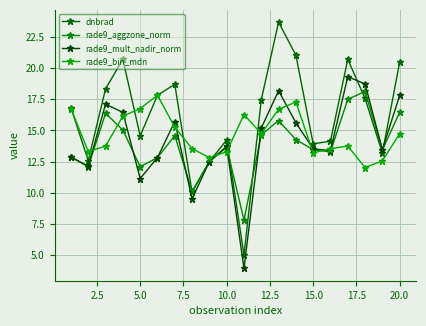

Does the chart have visible grid lines?

Yes